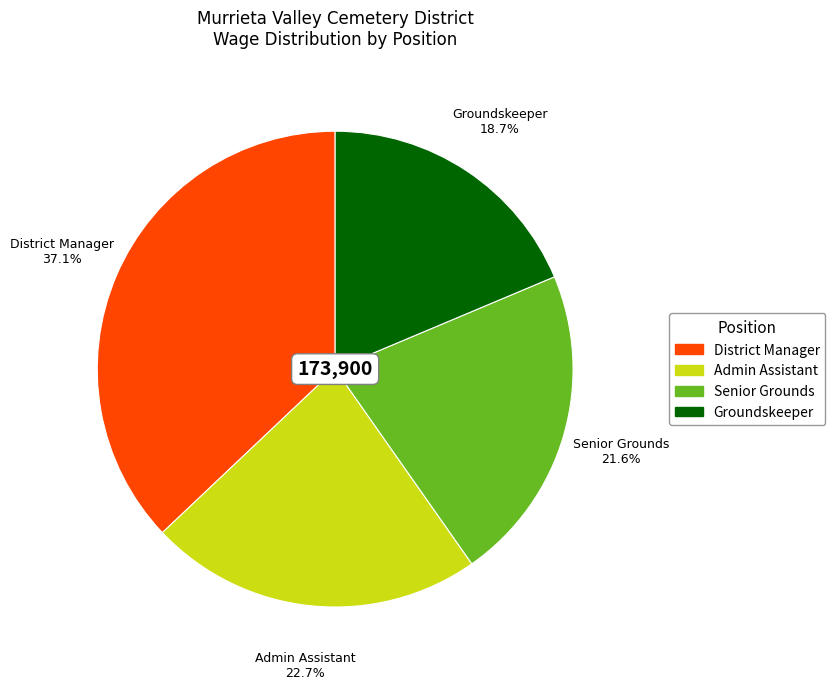

Which category has the biggest portion of the pie?

District Manager